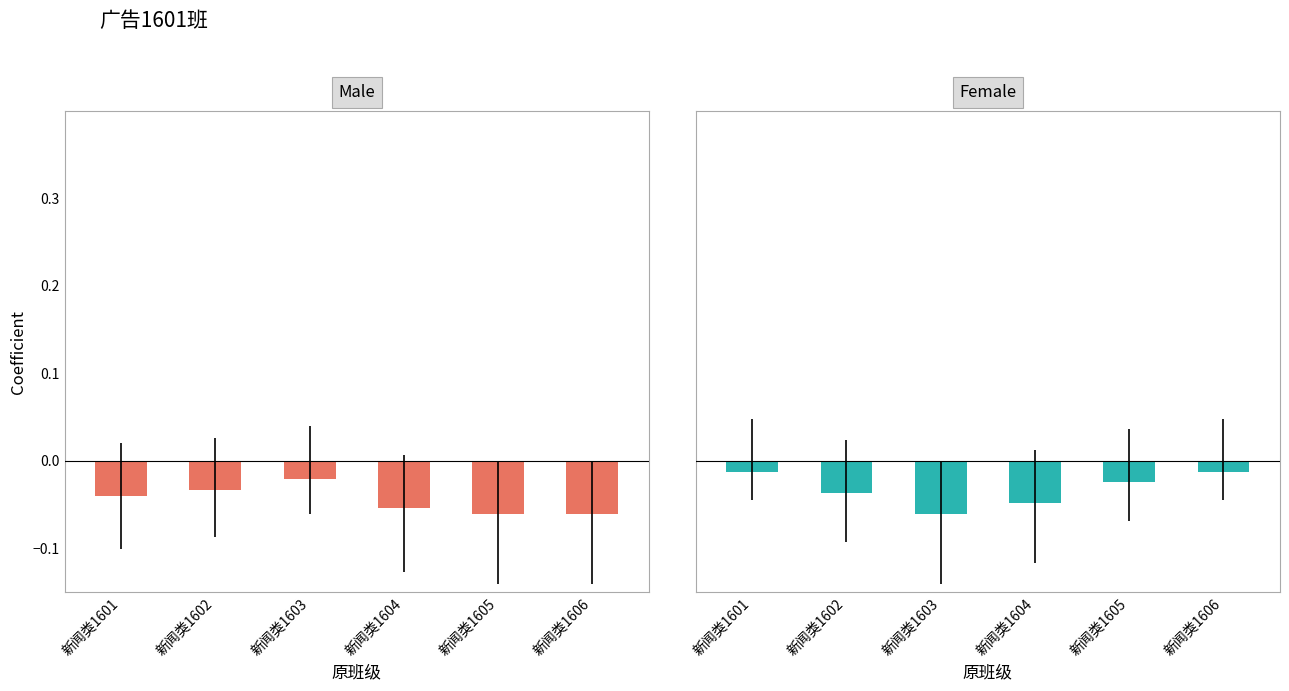

Where is Male nearest to the value 0?

新闻类1603